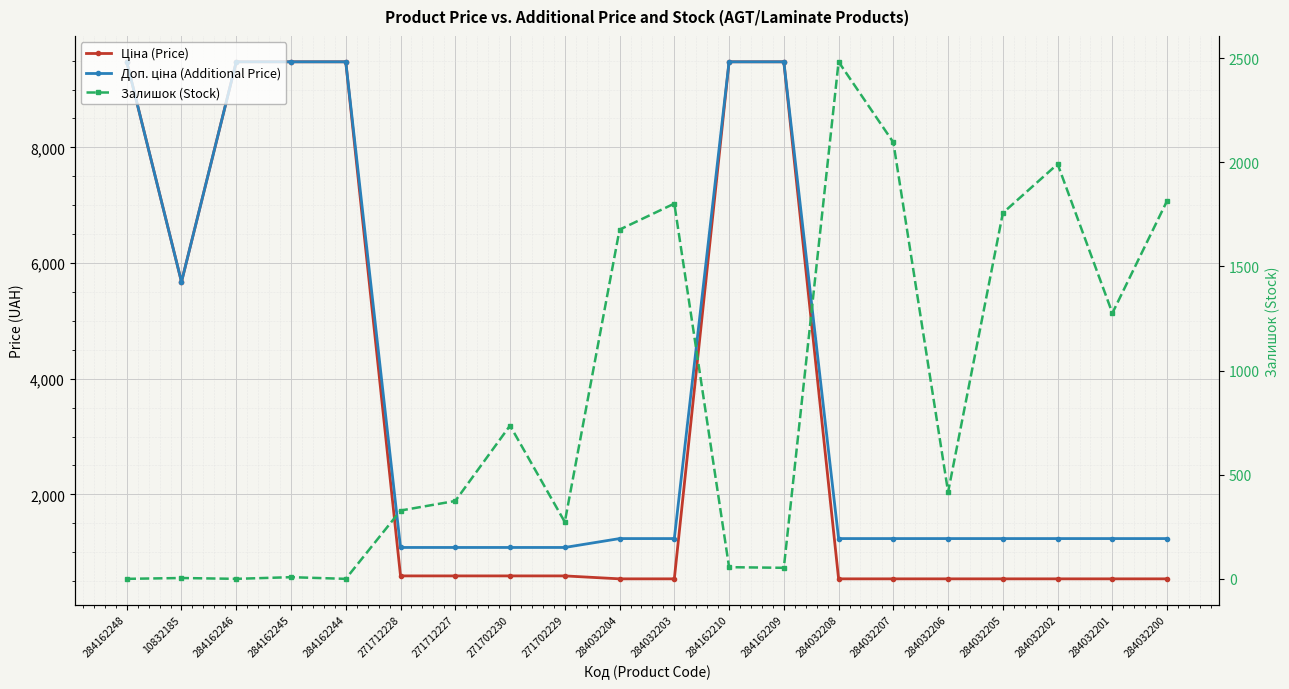

Which series has the largest total across all categories?

Доп. ціна (Additional Price)